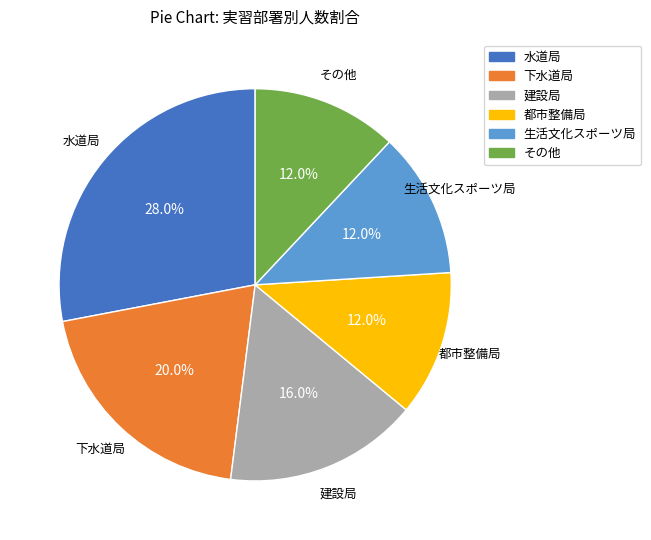

The 水道局 slice represents 17% of the pie. True or false?

False